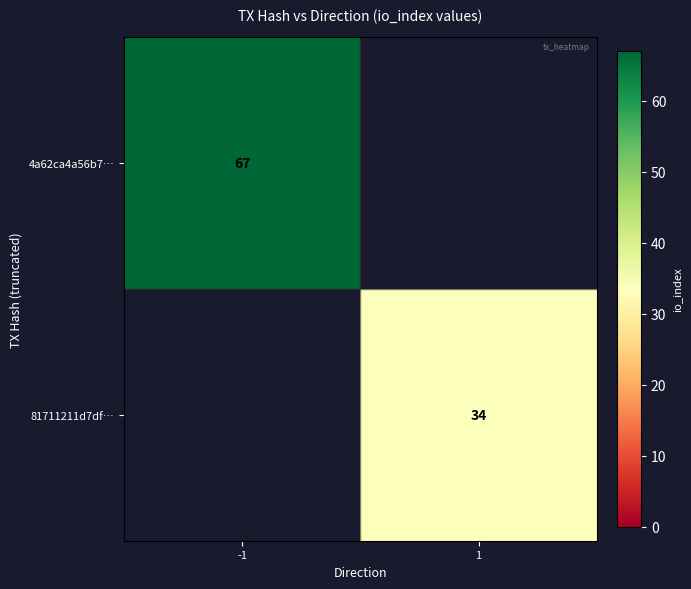

Between -1 and 1, which is larger?

-1